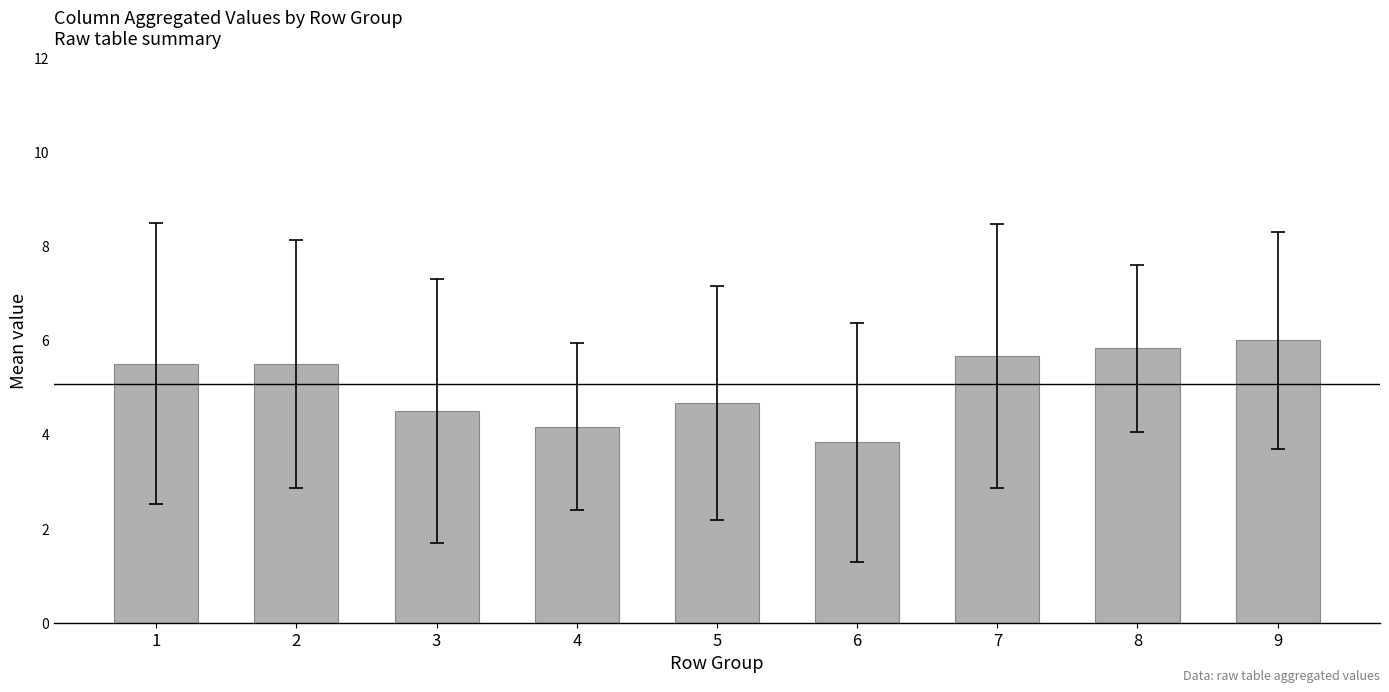

True or false: the data shows 9.4 at 7.

False